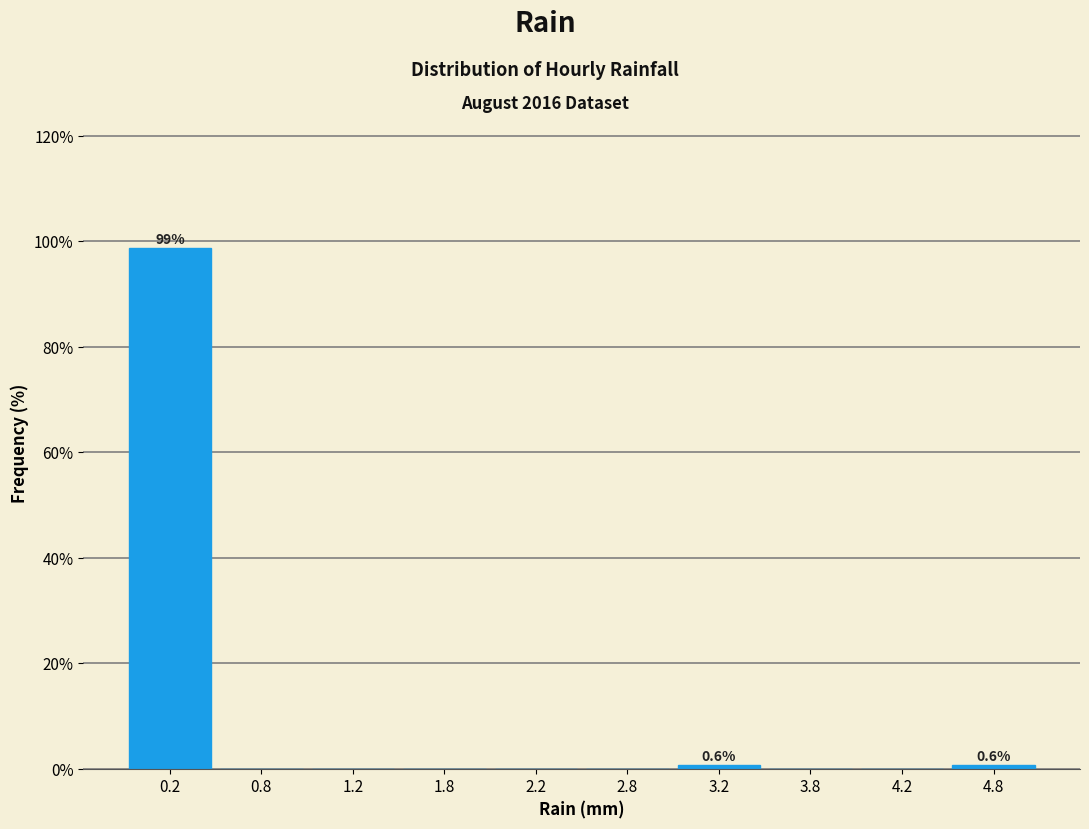

Which range on the x-axis has the tallest bar?

0.0 to 0.5